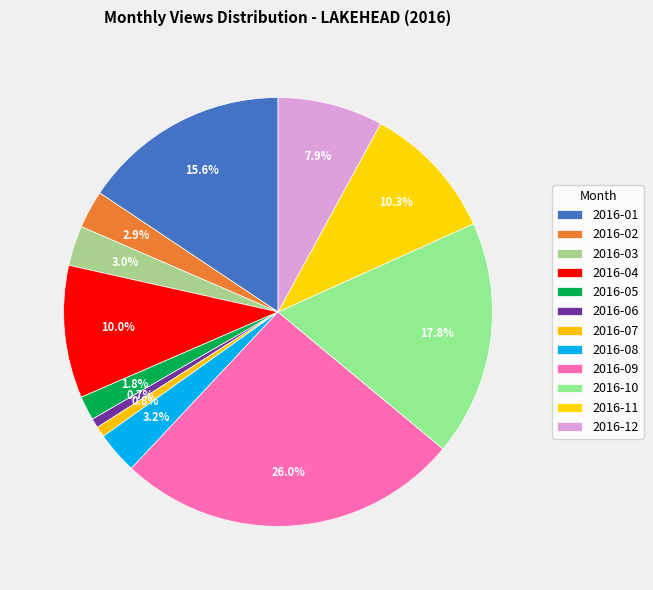

Is there any slice that represents more than half of the pie?

No